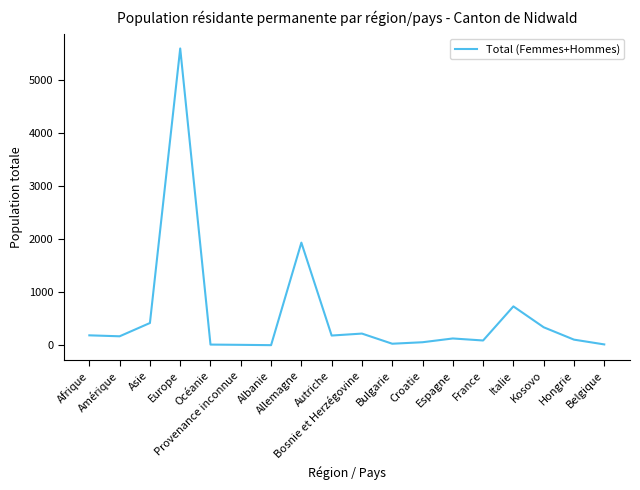

Is this an area chart (filled region under the line)?

No